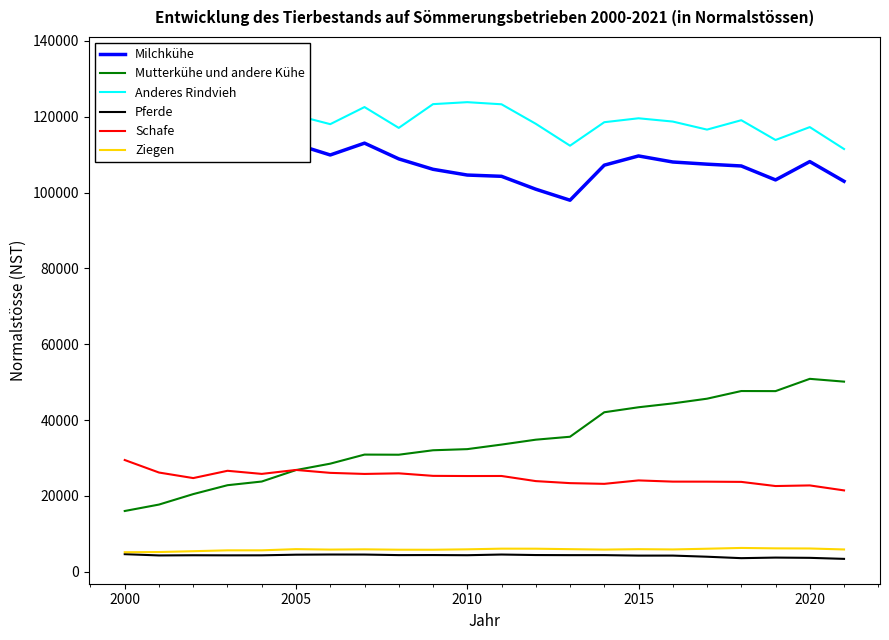

True or false: Ziegen and Mutterkühe und andere Kühe cross at least once.

False